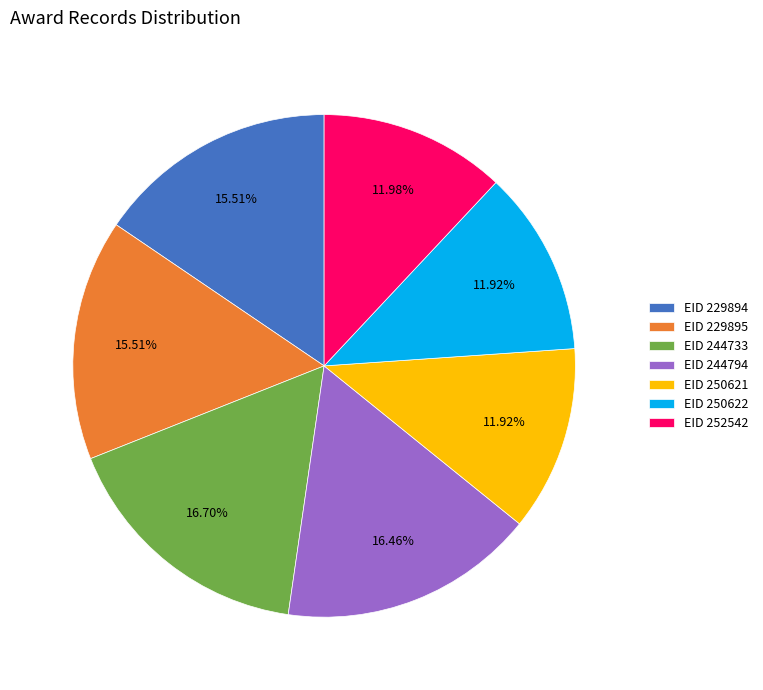

Is there a majority slice in this chart?

No